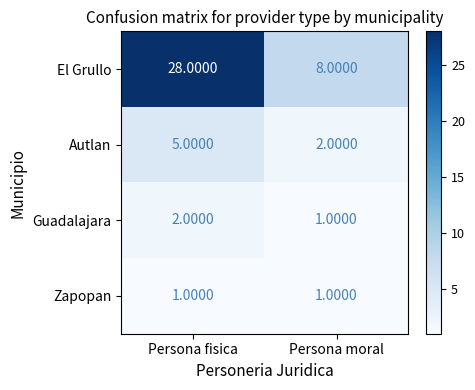

Which series changed the most between Persona fisica and Persona moral?

El Grullo